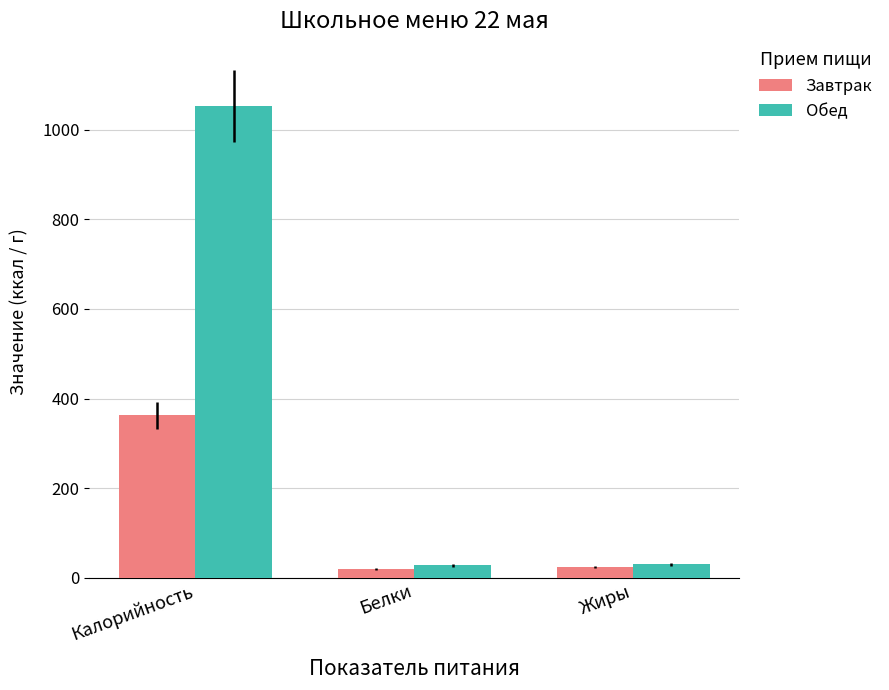

What is the difference between the maximum and second lowest values in the Завтрак series?

338.3